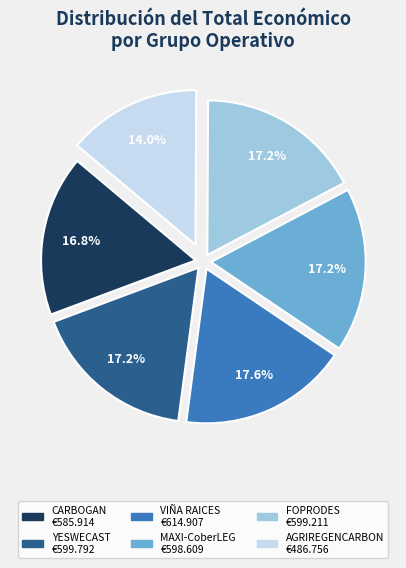

Is there any slice that represents more than half of the pie?

No